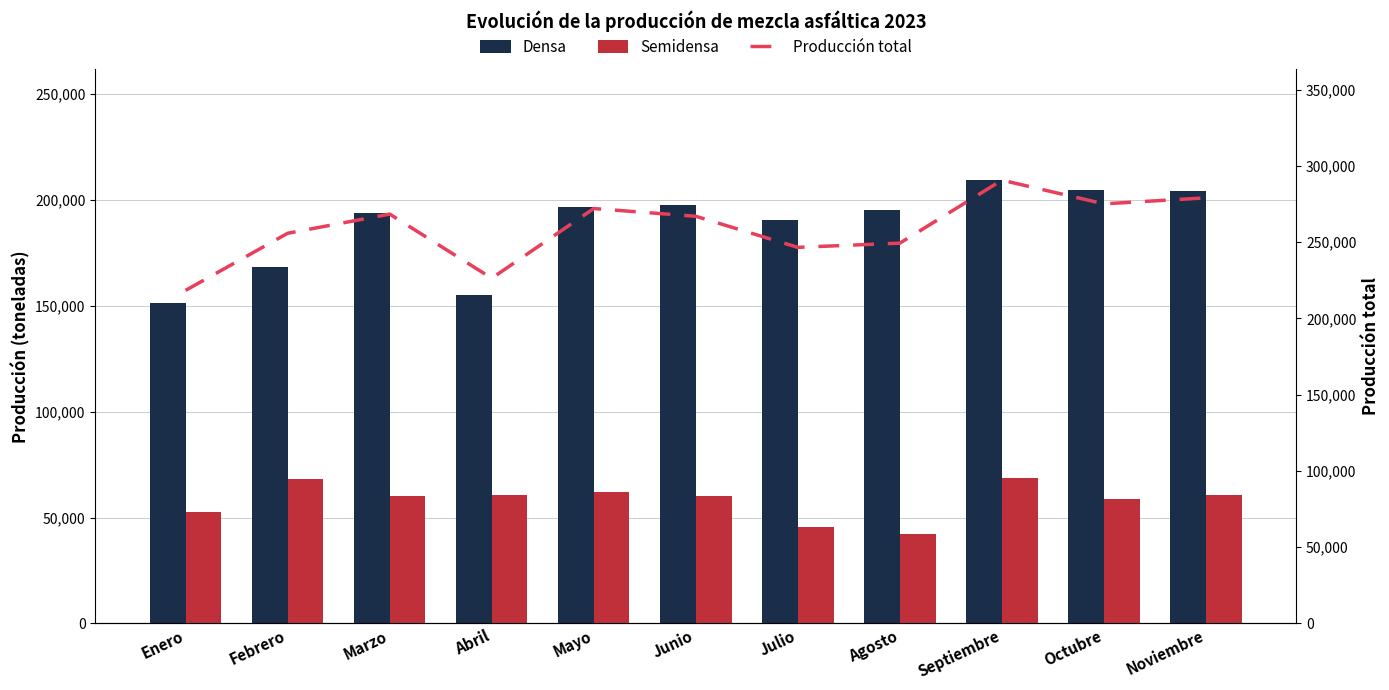

What is the average value of the Semidensa series?

58196